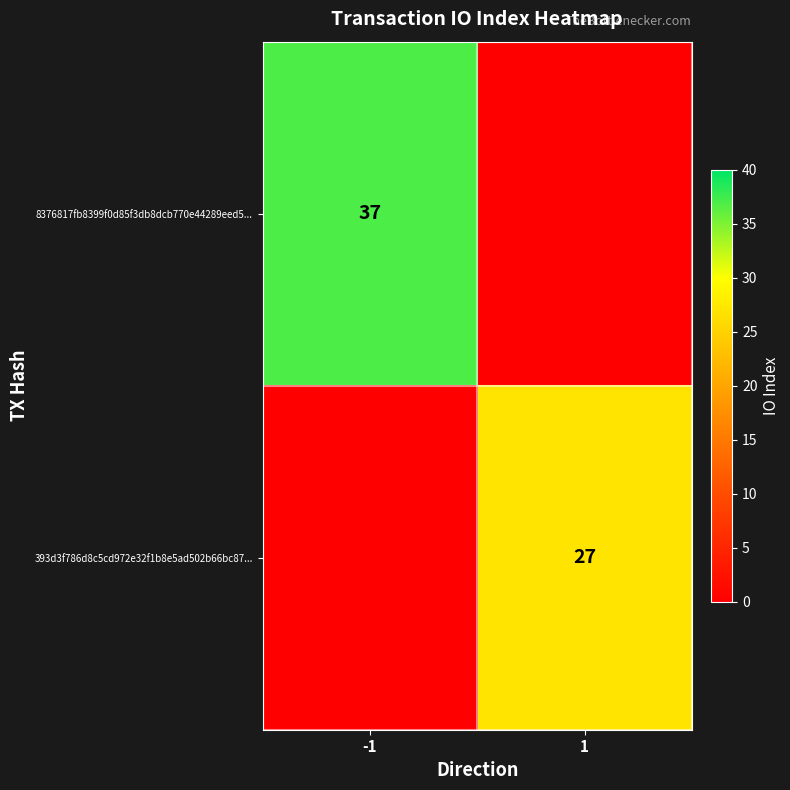

The value of 393d3f786d8c5cd972e32f1b8e5ad502b66bc87... at 1 is 27. True or false?

True